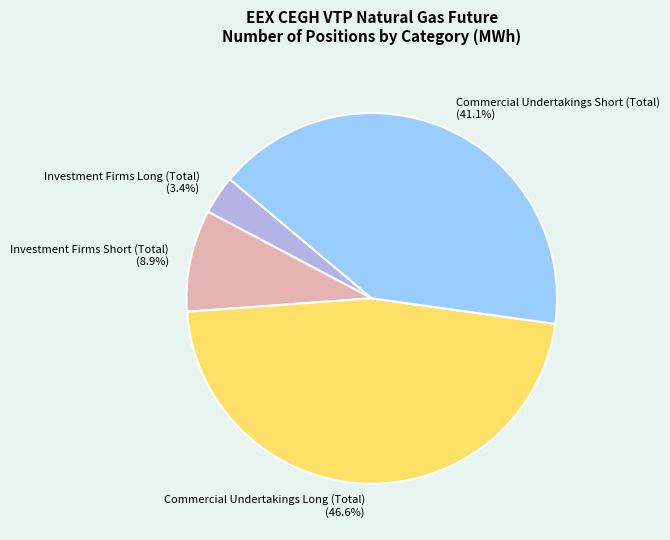

Which slice is the smallest?

Investment Firms Long (Total)